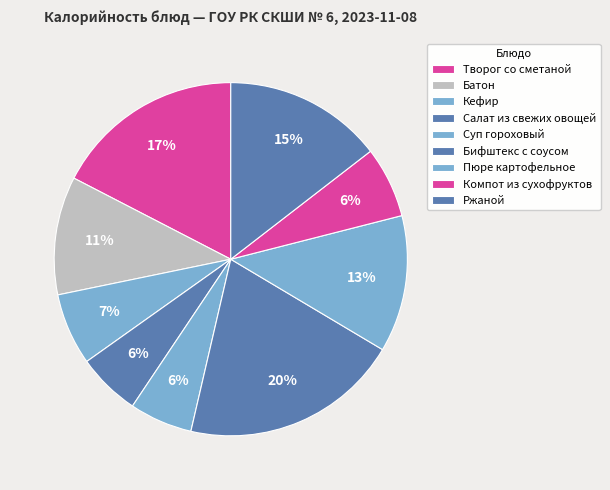

How much of the chart is everything except Компот из сухофруктов?

93.5%